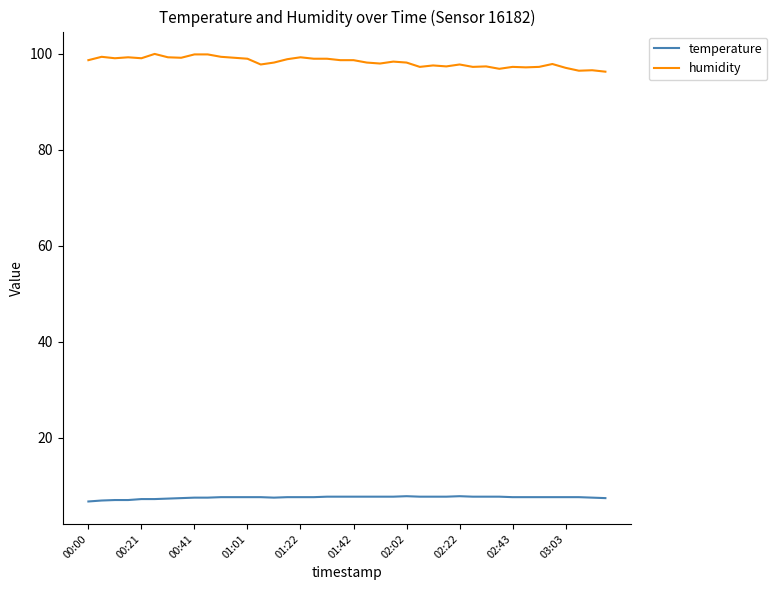

True or false: humidity and temperature intersect in this chart.

False